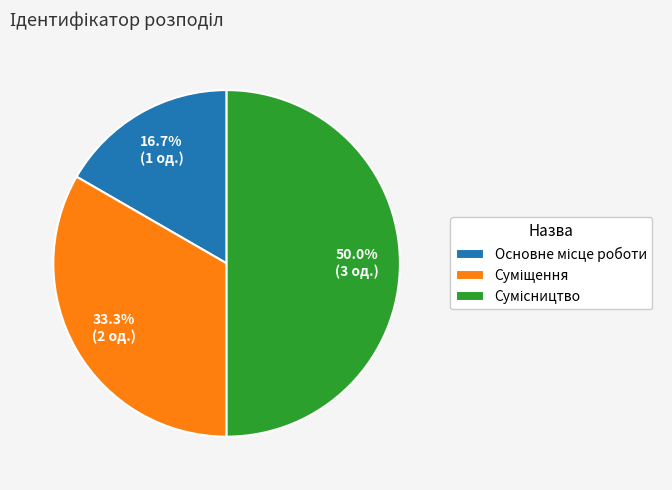

How many segments does this pie chart have?

3